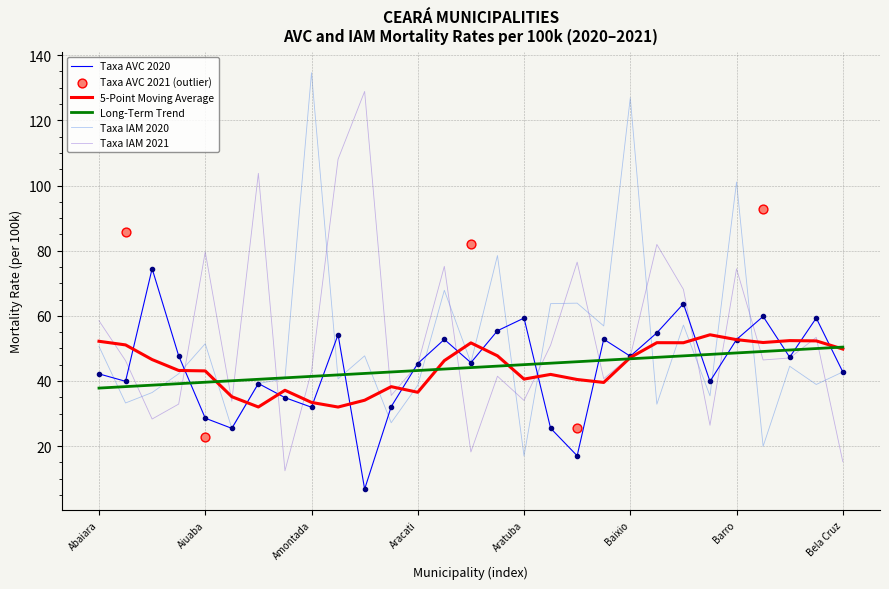

Which series reaches the minimum Y coordinate?

Taxa AVC 2020